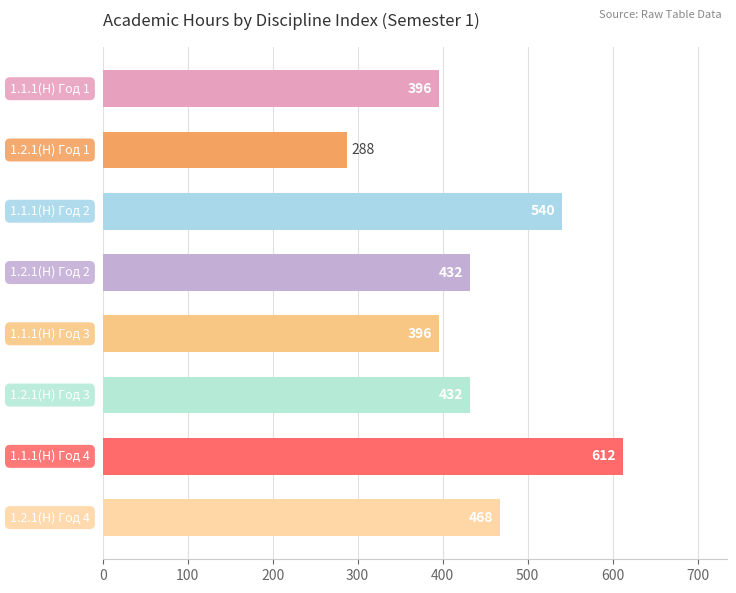

What is the minimum value shown in the chart?

288